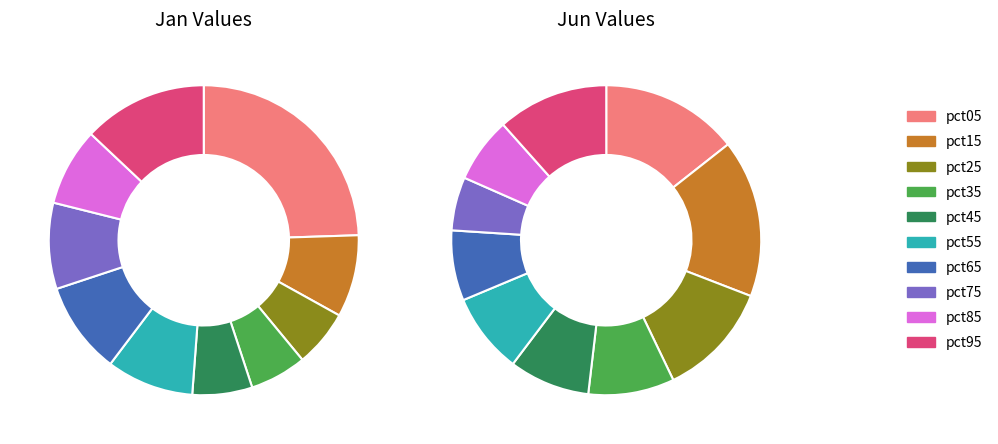

What portion of the pie excludes 5?

90.9%